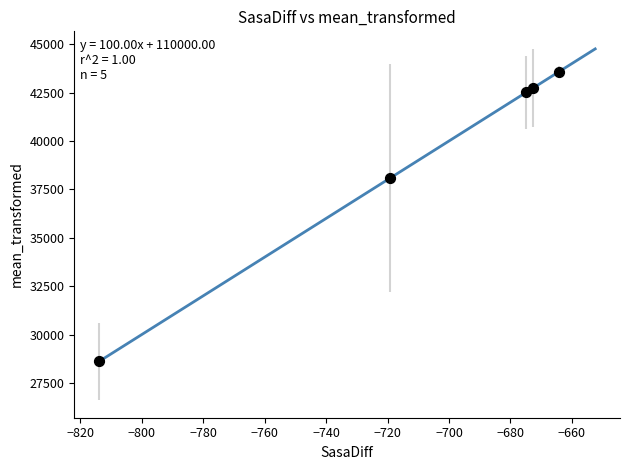

What is the range of X values (max minus min)?

149.5